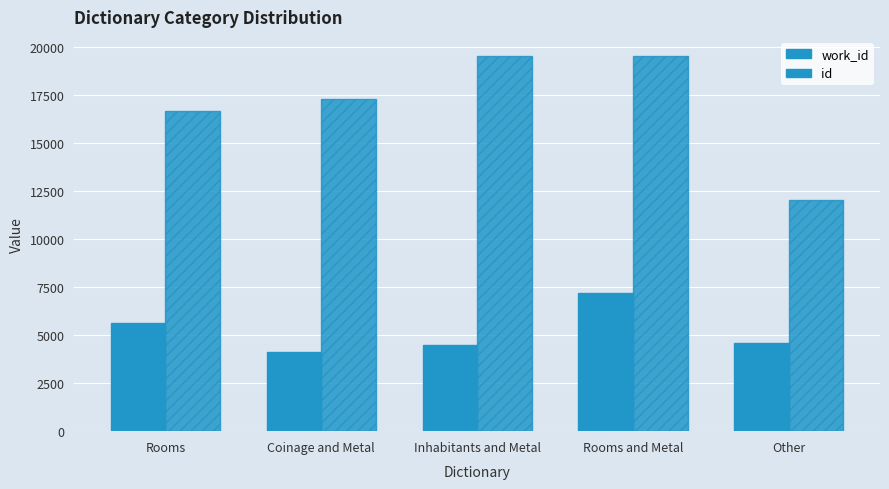

Does the chart contain stacked bars?

No